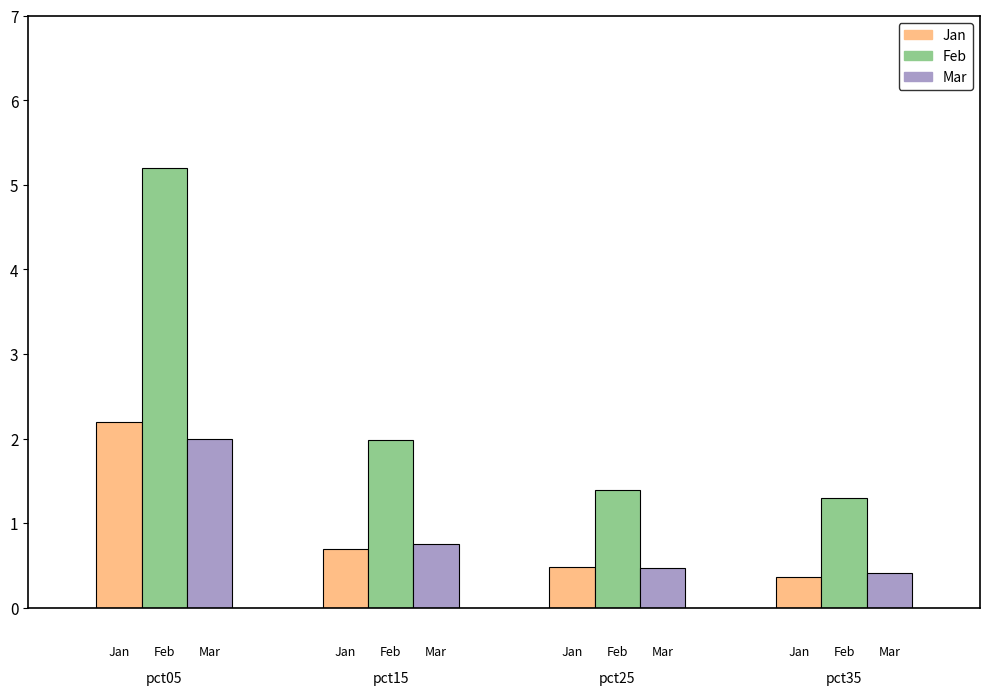

What is the value of the Feb bar at the 4th from the left?

1.3